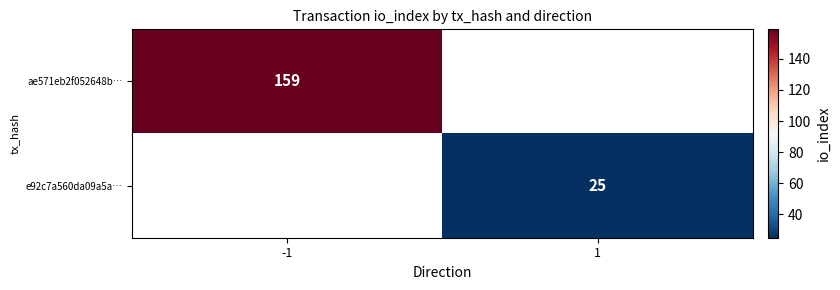

How many categories are shown in the chart?

2